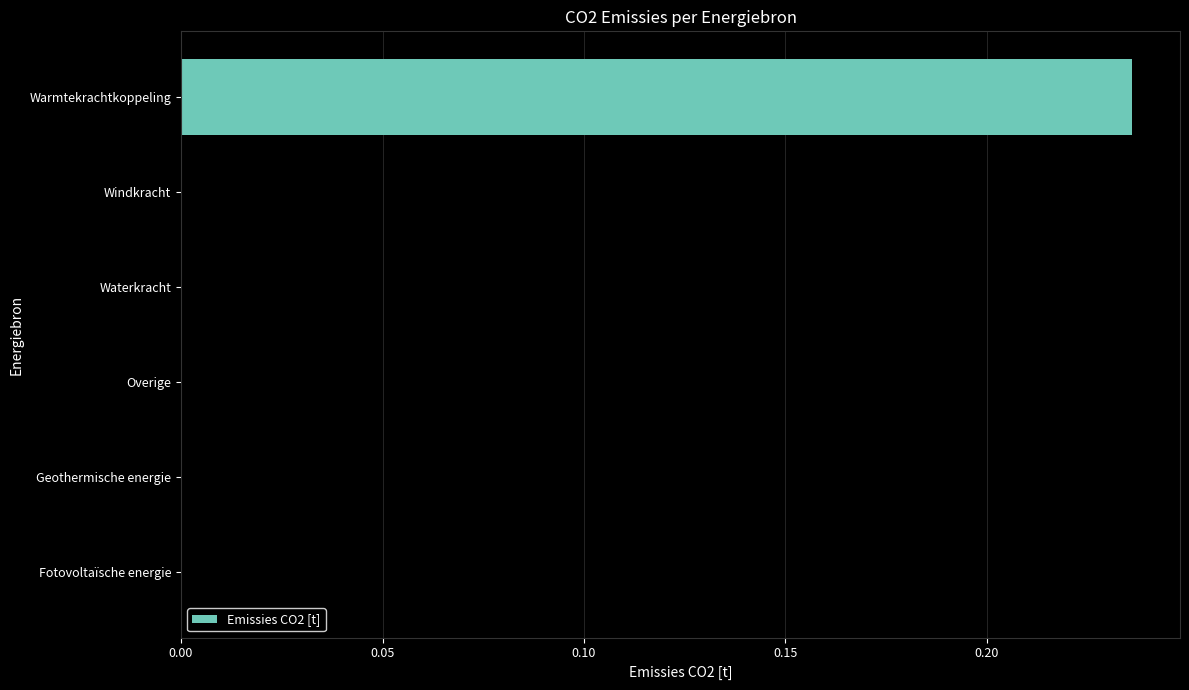

Are the bars horizontal?

Yes